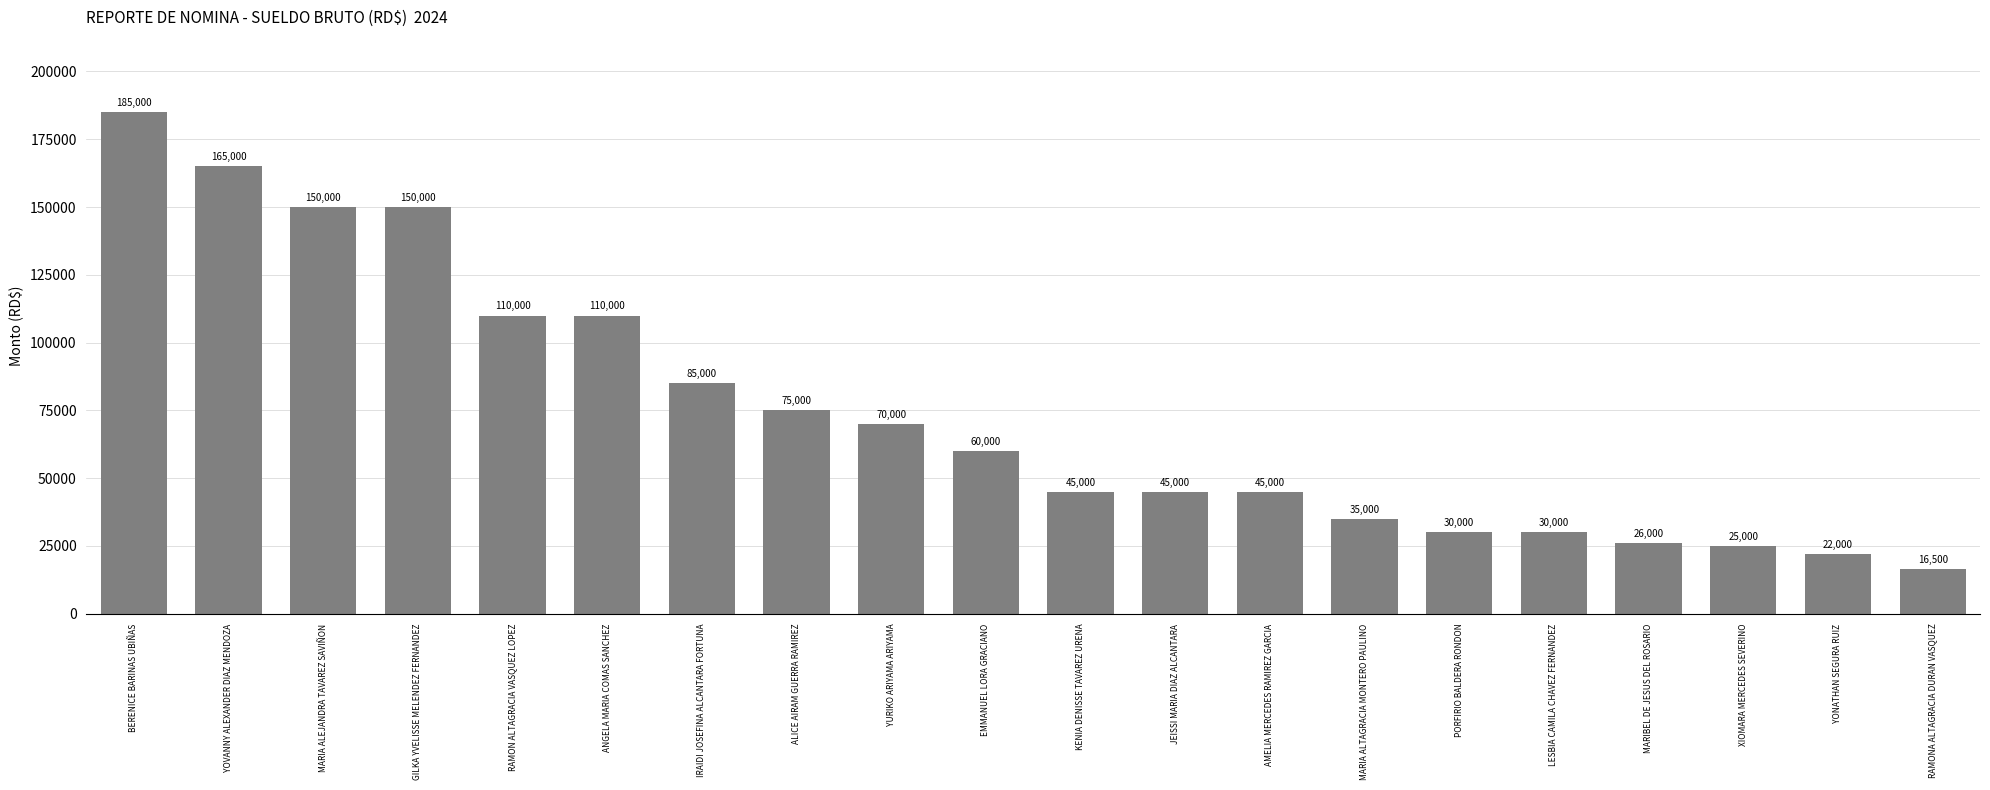

What is the label of the 13th bar from the right?

ALICE AIRAM GUERRA RAMIREZ